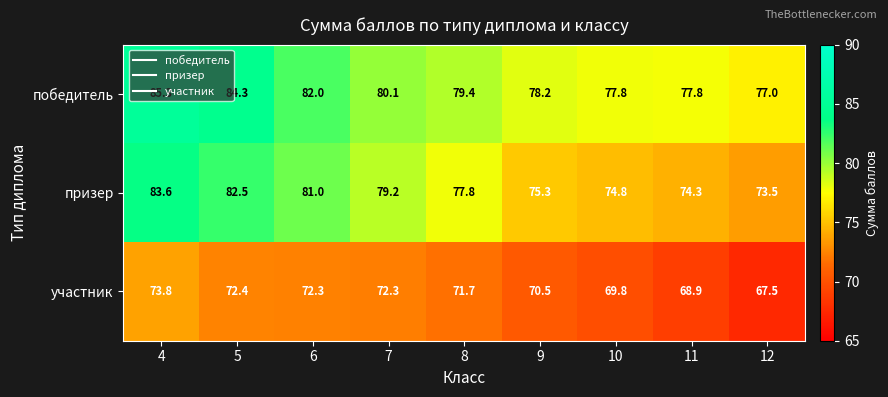

Read the участник value at 5.

72.4